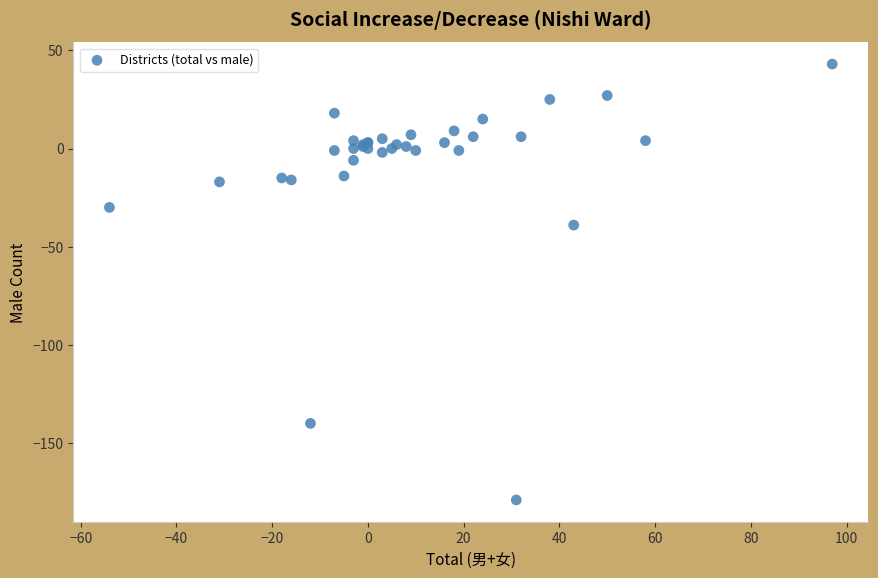

What Y value in the scatter plot is closest to -68?

-39